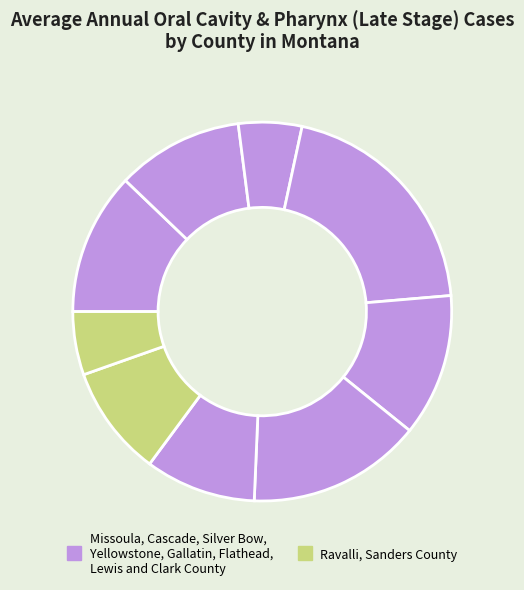

Which slice is the smallest?

Silver Bow County